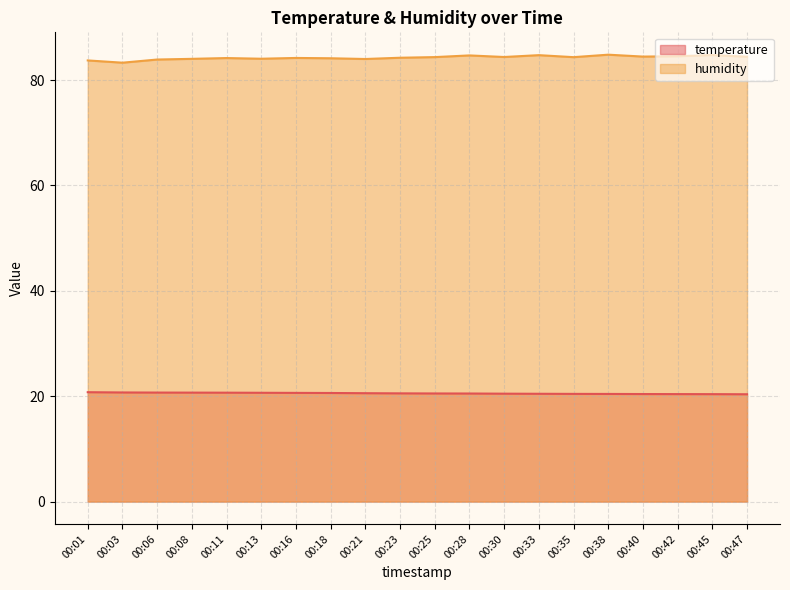

What is the sum of the humidity values at 00:18 and 00:25?

168.5